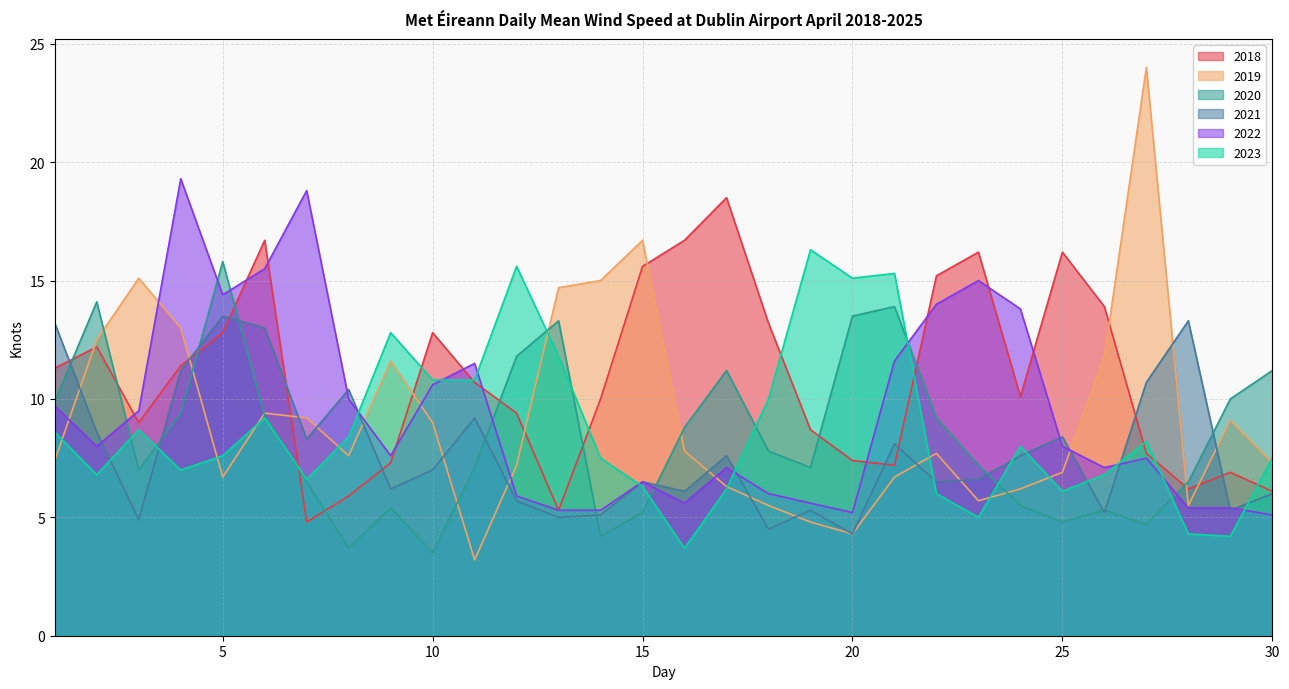

Where is the first local maximum for 2021?

5